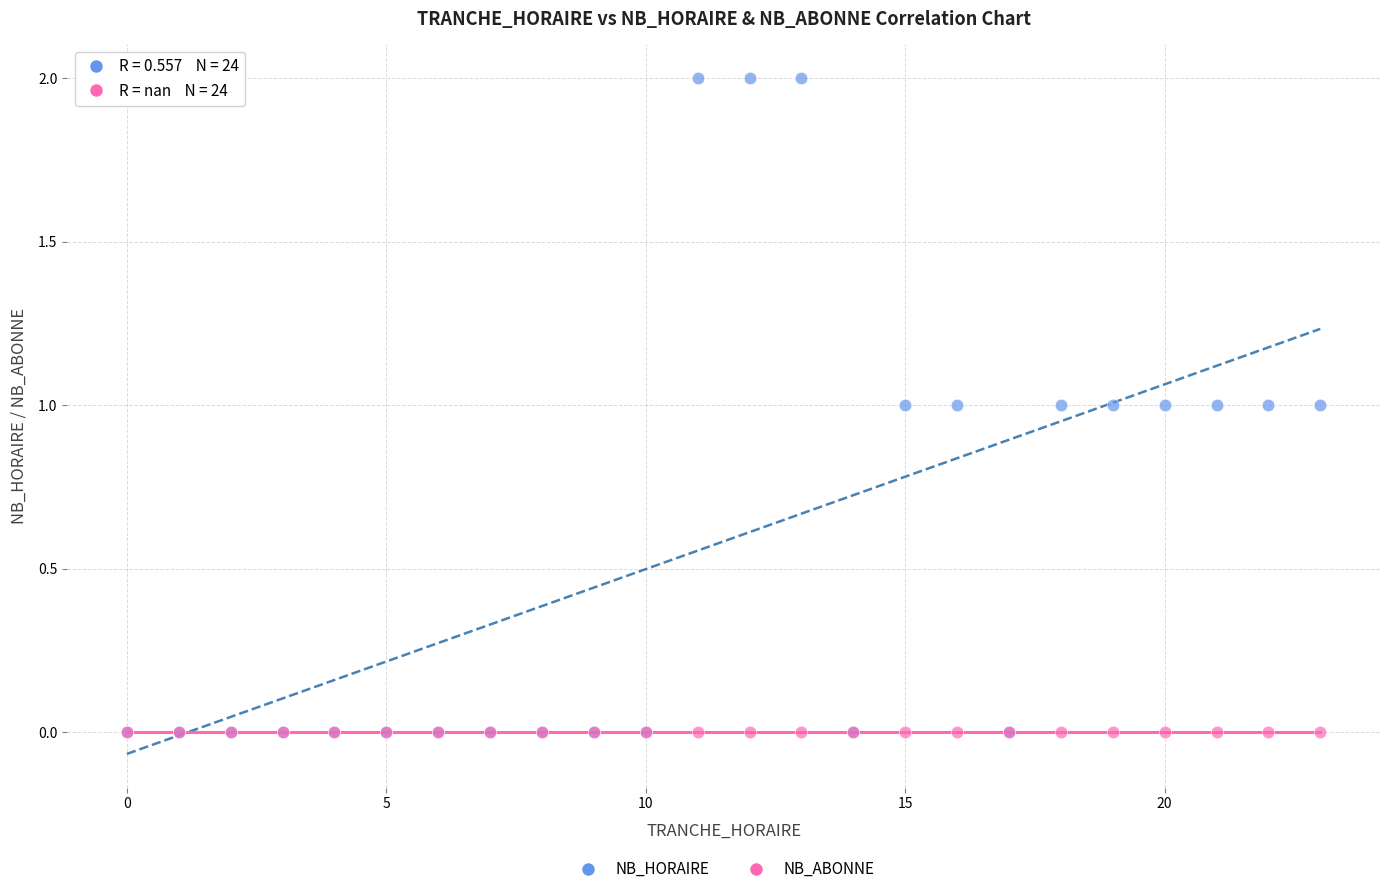

What are all the series names shown in the legend?

NB_HORAIRE, NB_ABONNE